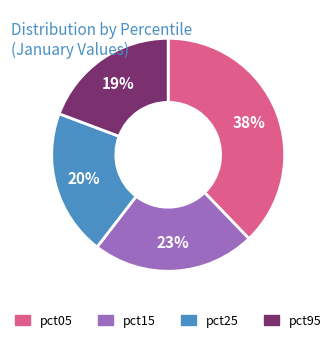

To the nearest percent, what is the average slice percentage?

25%